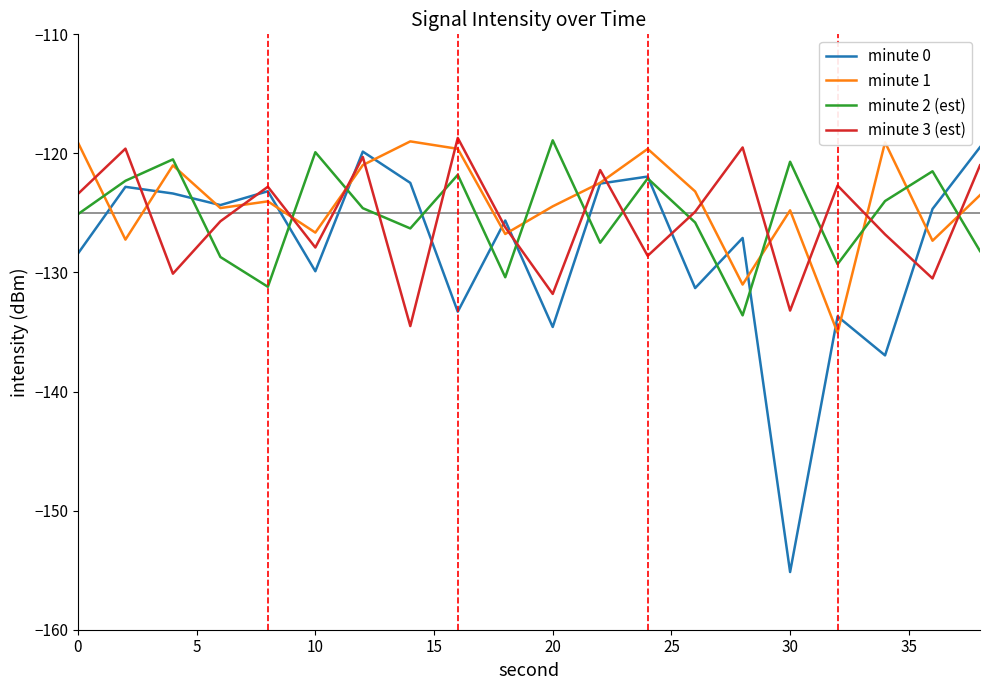

What is the greatest value displayed?

-118.7